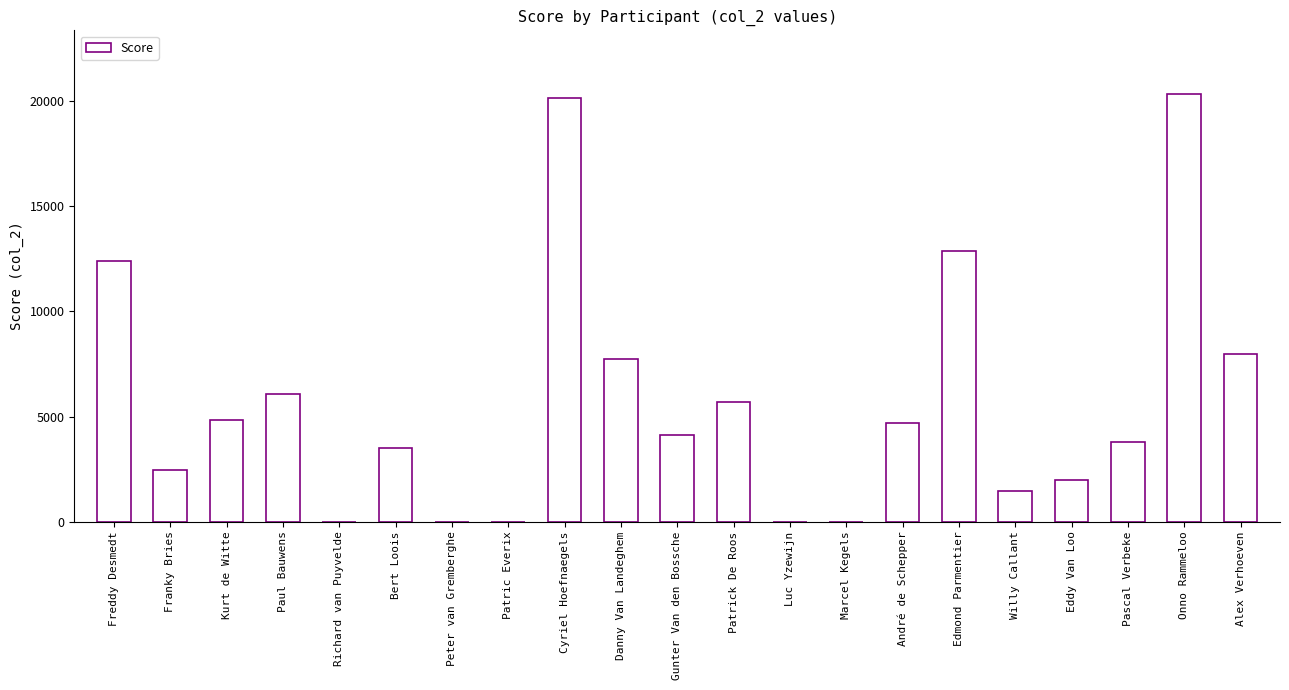

True or false: the data shows 12400 at Freddy Desmedt.

True